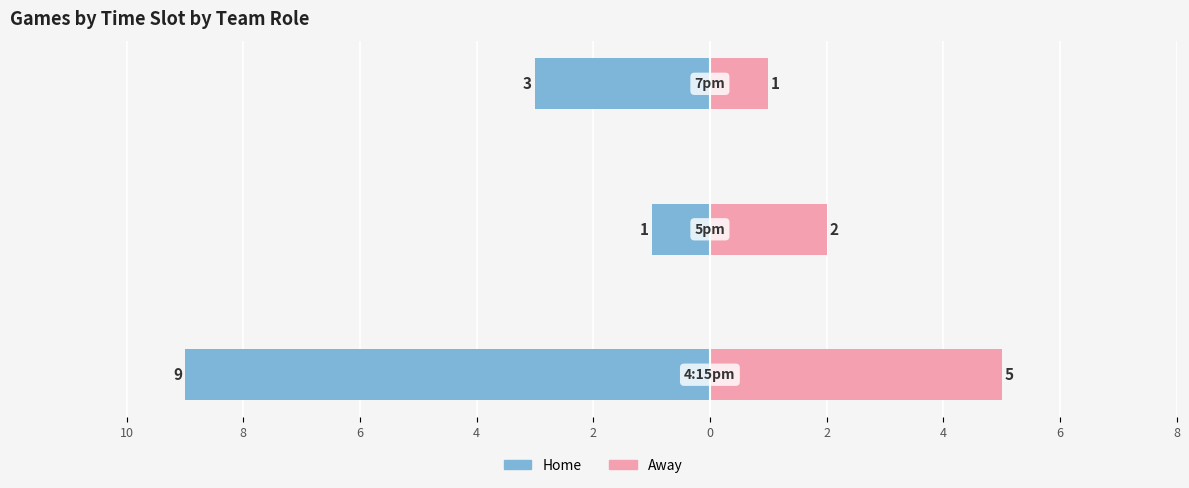

Are the bars horizontal?

Yes